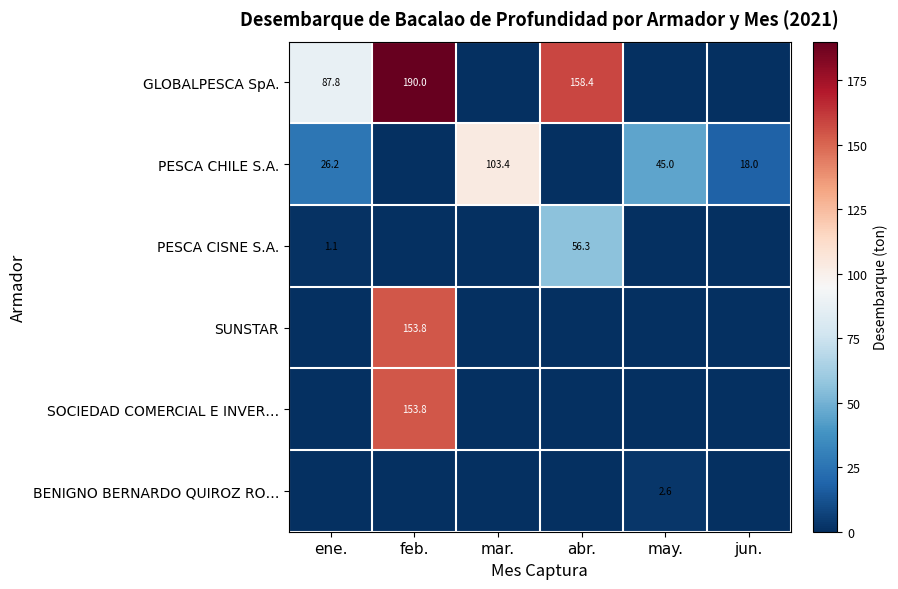

The value of SUNSTAR at feb. is 153.8. True or false?

True